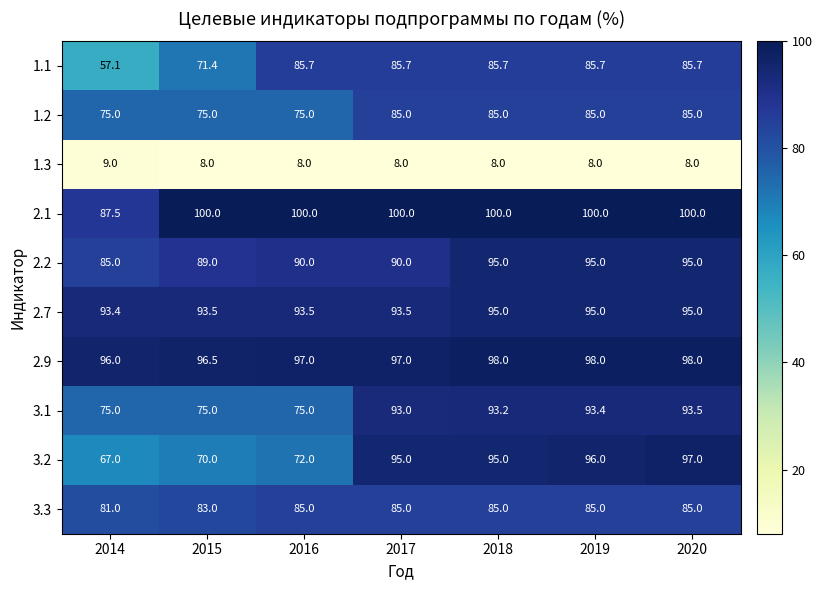

Which series has the widest spread of values?

3.2